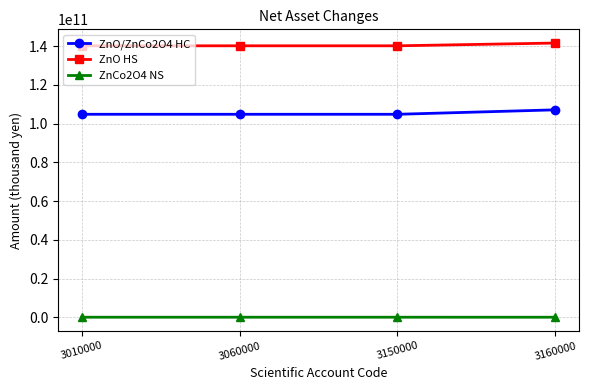

The ZnO/ZnCo2O4 HC series shows 25827788360 at 3010000. True or false?

False